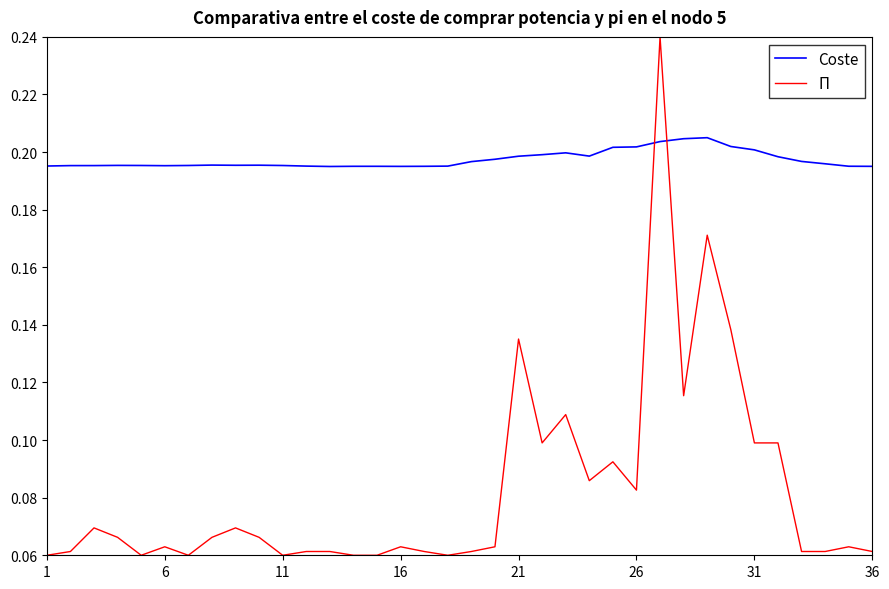

Which series has the widest spread of values?

Π